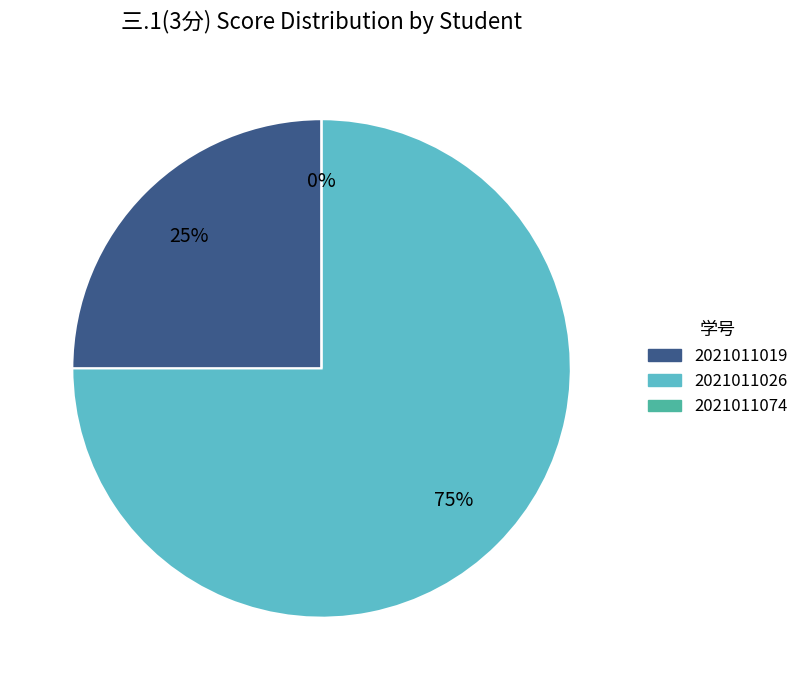

To the nearest percent, what is the combined percentage of 2021011026 and 2021011019?

100%